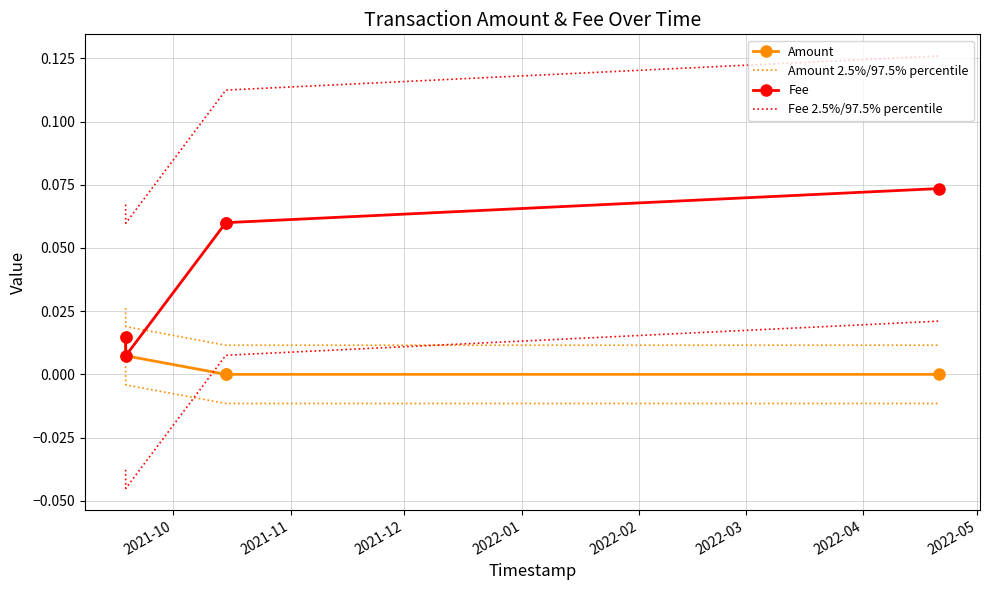

What is the total value across all series at 2022-02?

0.2